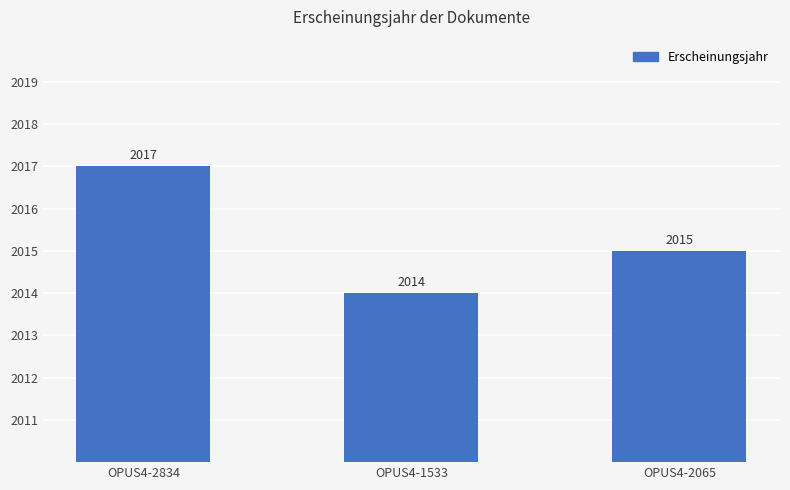

Rank the categories by value from highest to lowest.

OPUS4-2834, OPUS4-2065, OPUS4-1533